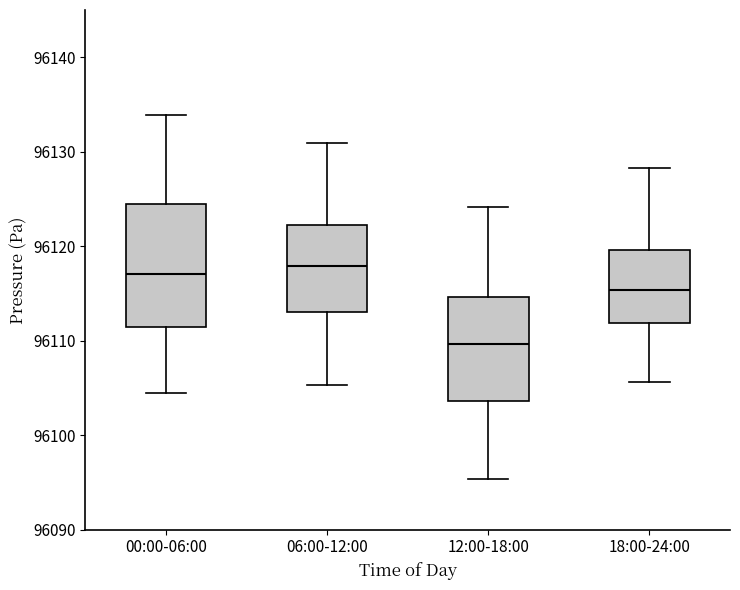

Which box is the tallest, from its lower edge to its upper edge?

00:00-06:00